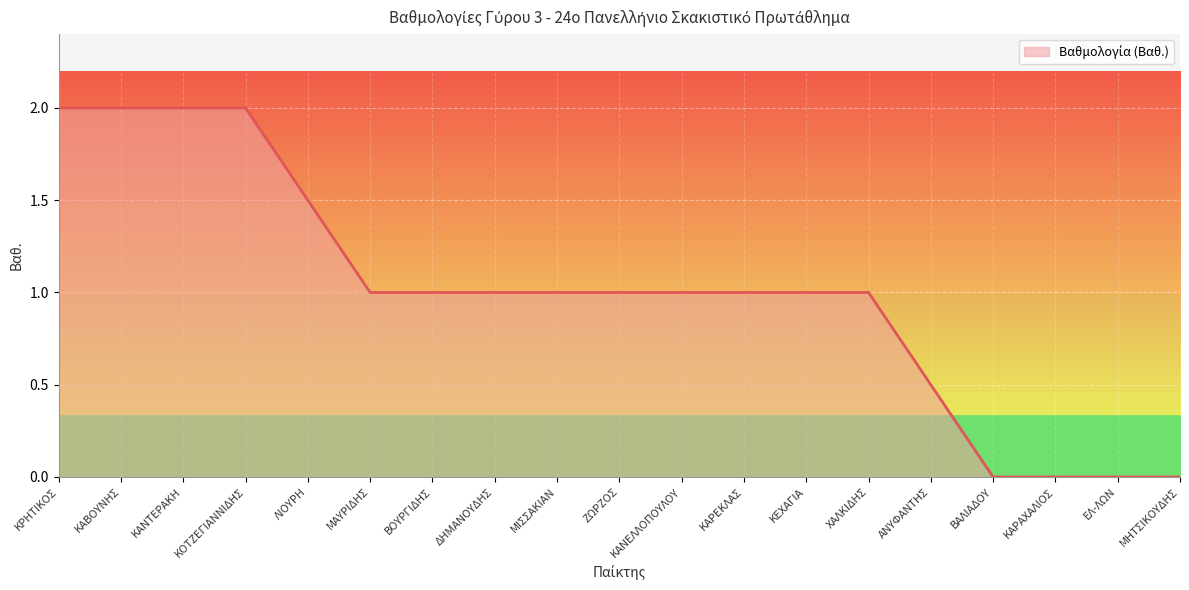

At which label does the data first exceed 1?

ΚΡΗΤΙΚΟΣ